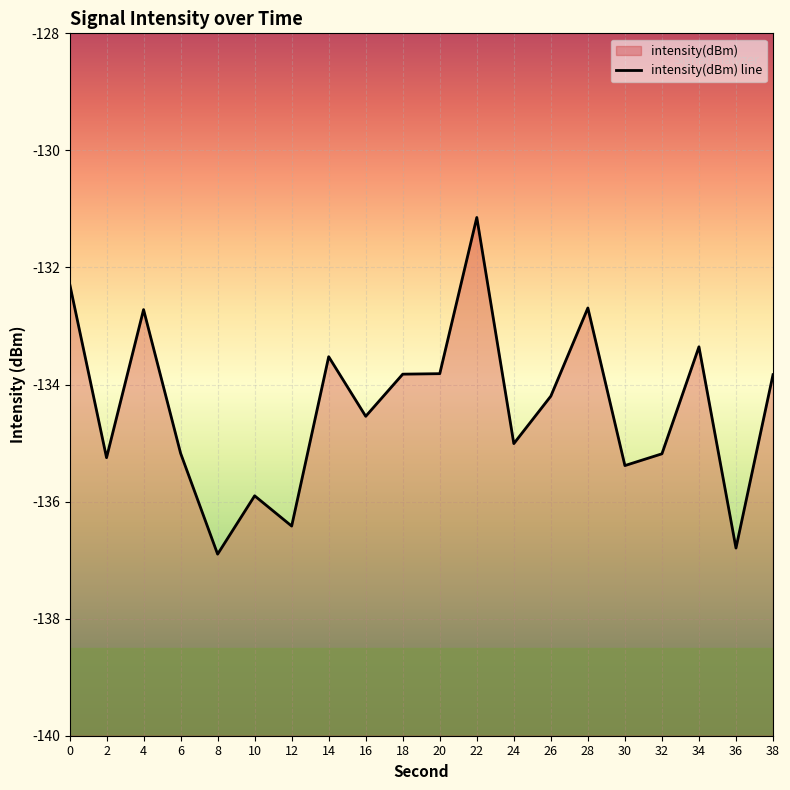

What is the difference between the values at 10 and 14?

2.4